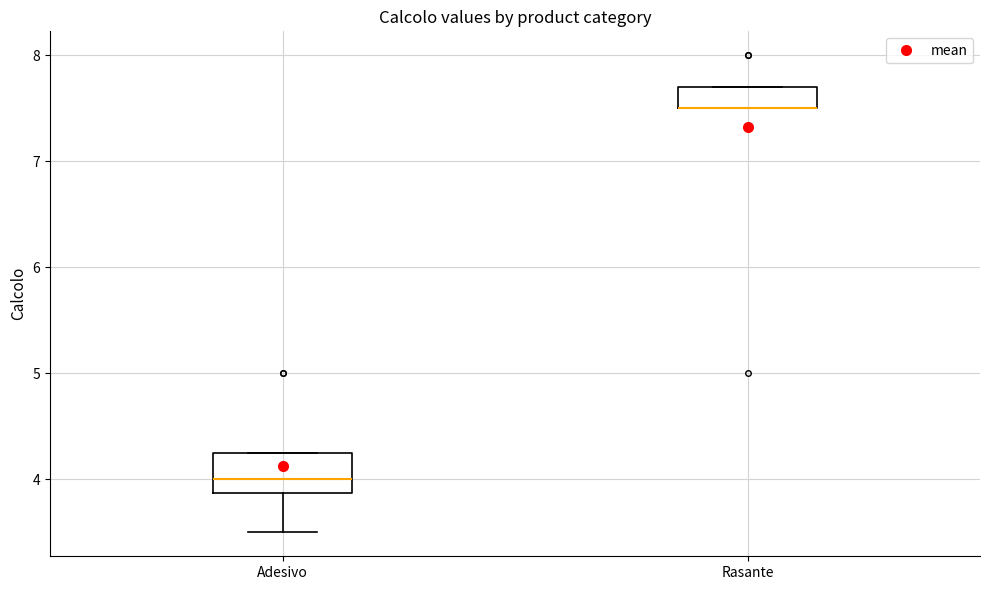

Which box is the tallest, from its lower edge to its upper edge?

Adesivo